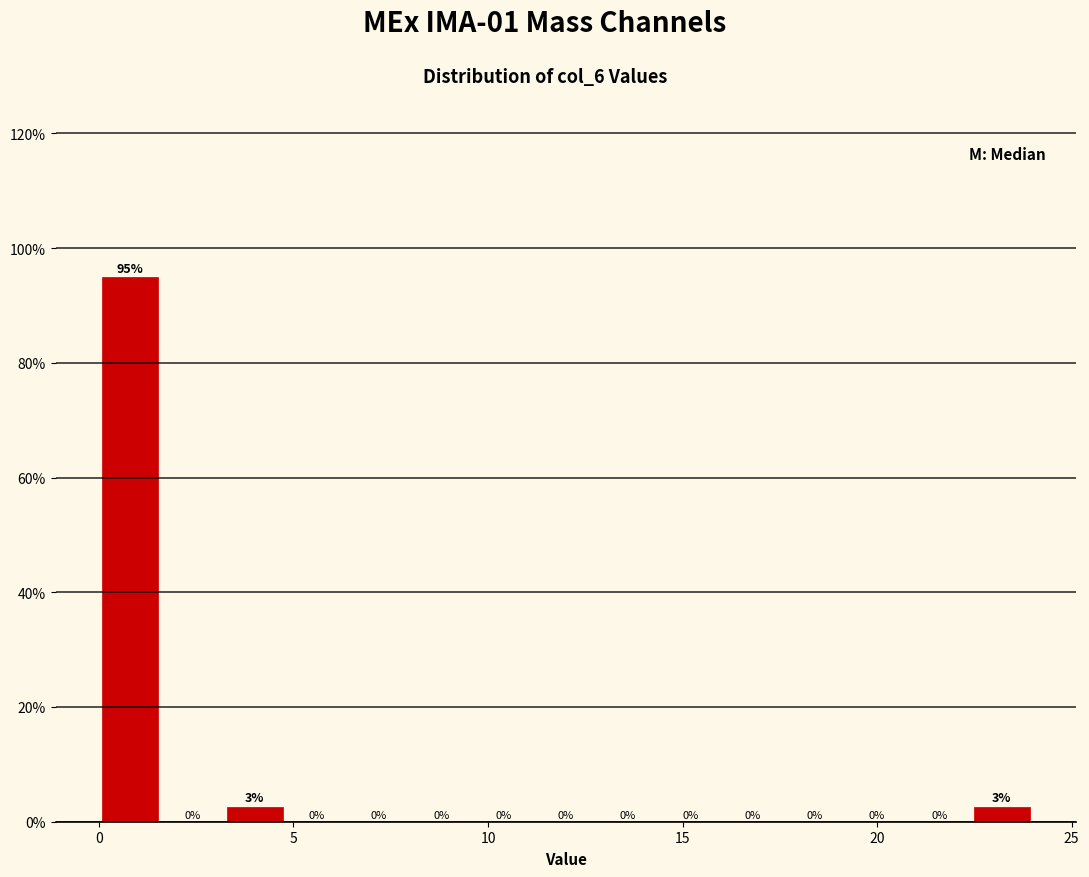

Read against the x-axis, roughly where is the centre of the tallest bar?

1.0